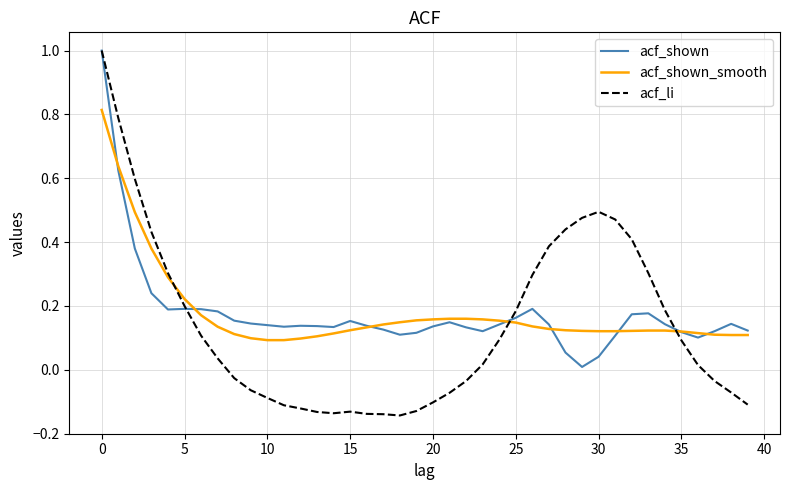

What is the difference between the maximum and minimum values in the acf_li series?

1.1